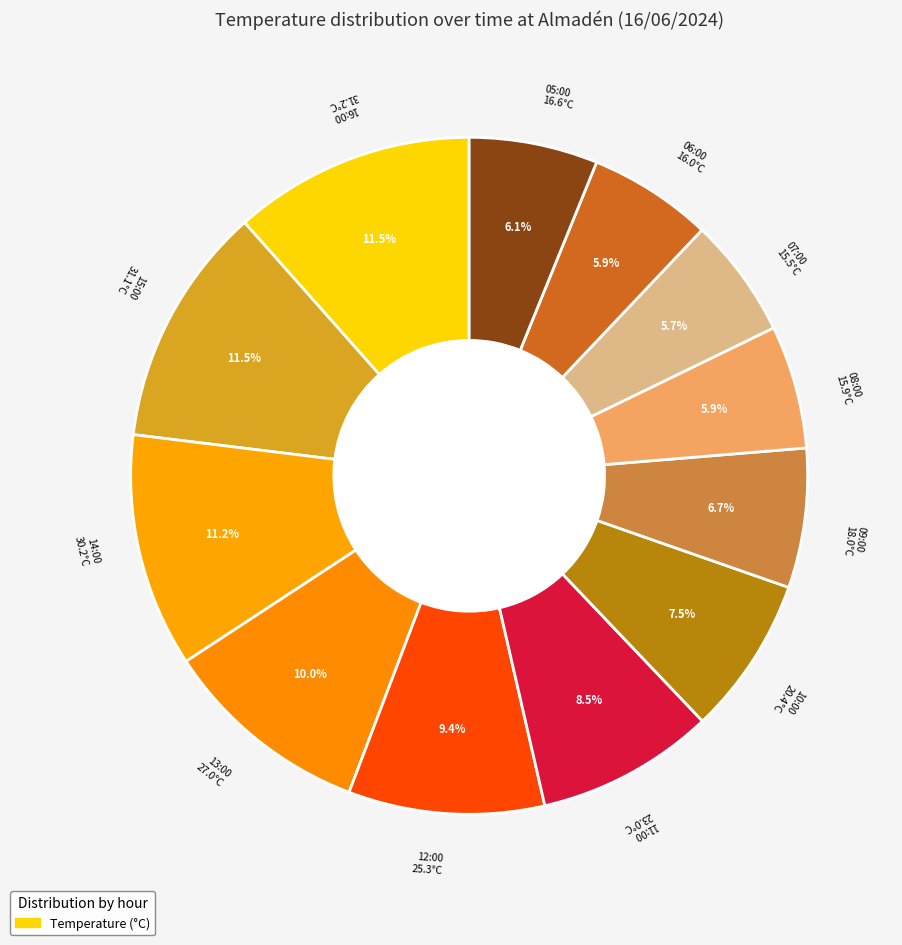

How many segments does this pie chart have?

12